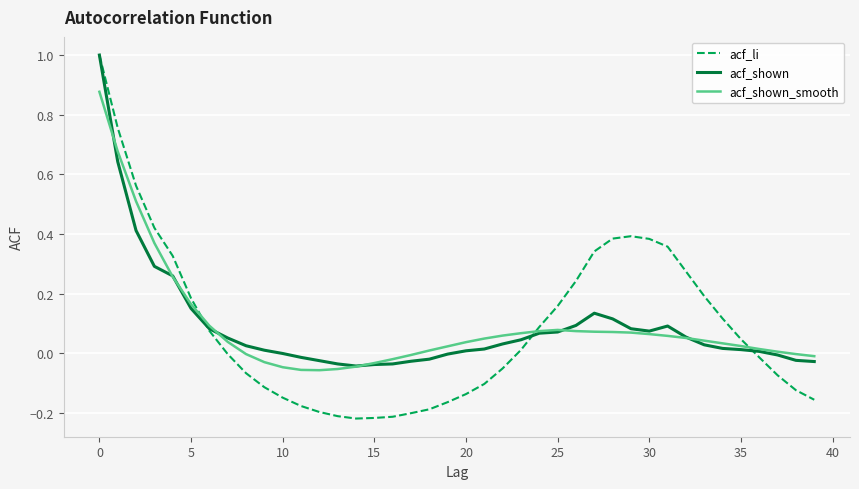

Which series has the largest range (max minus min)?

acf_li